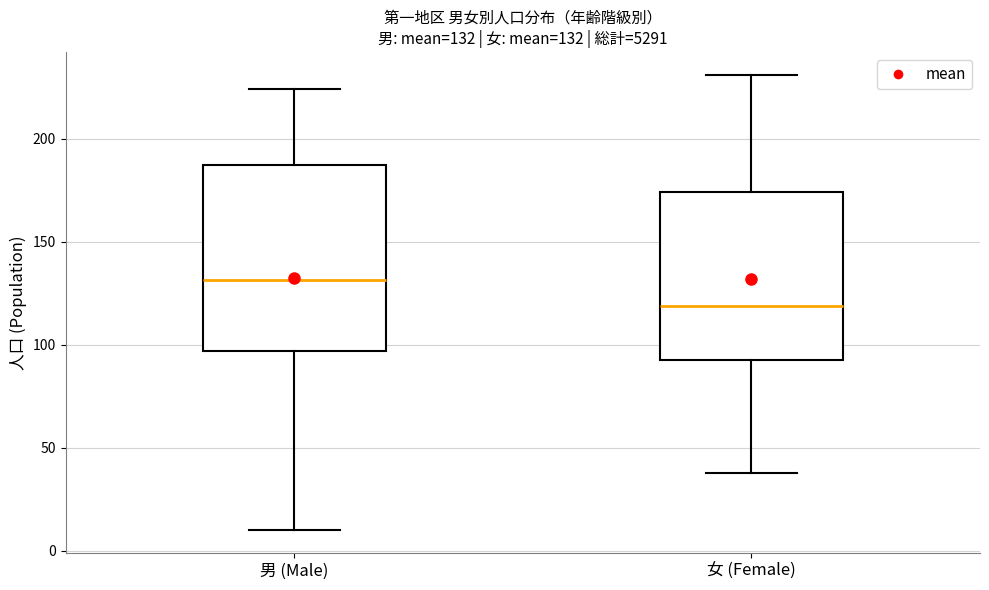

Comparing the boxes themselves (not the whiskers), which one is the tallest?

男 (Male)